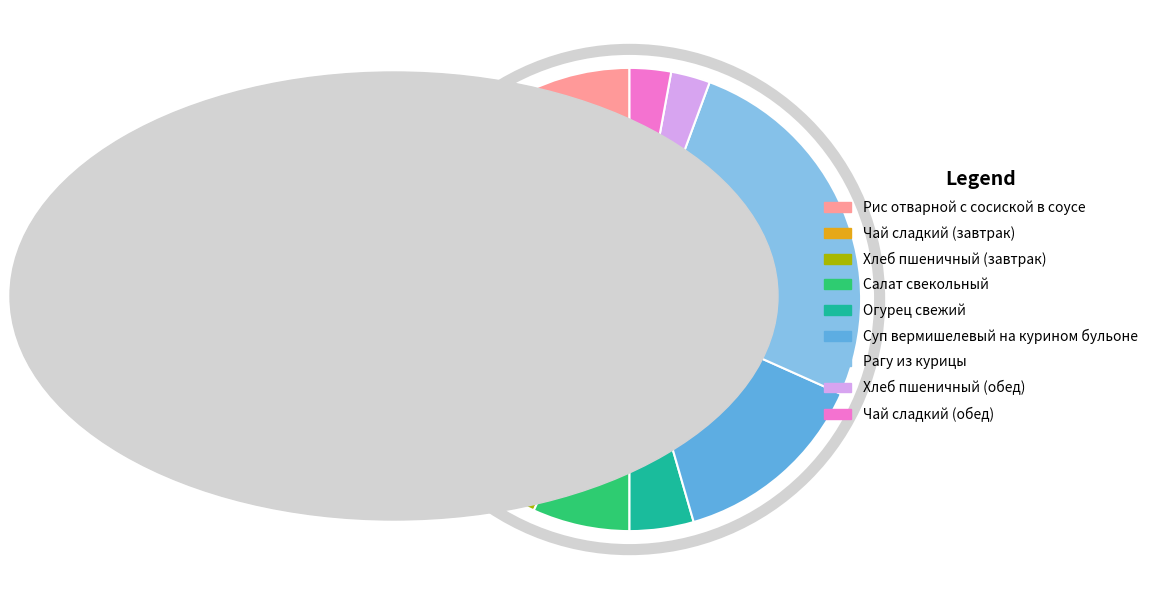

Is it true that Чай сладкий (обед) is 16% of the pie?

False